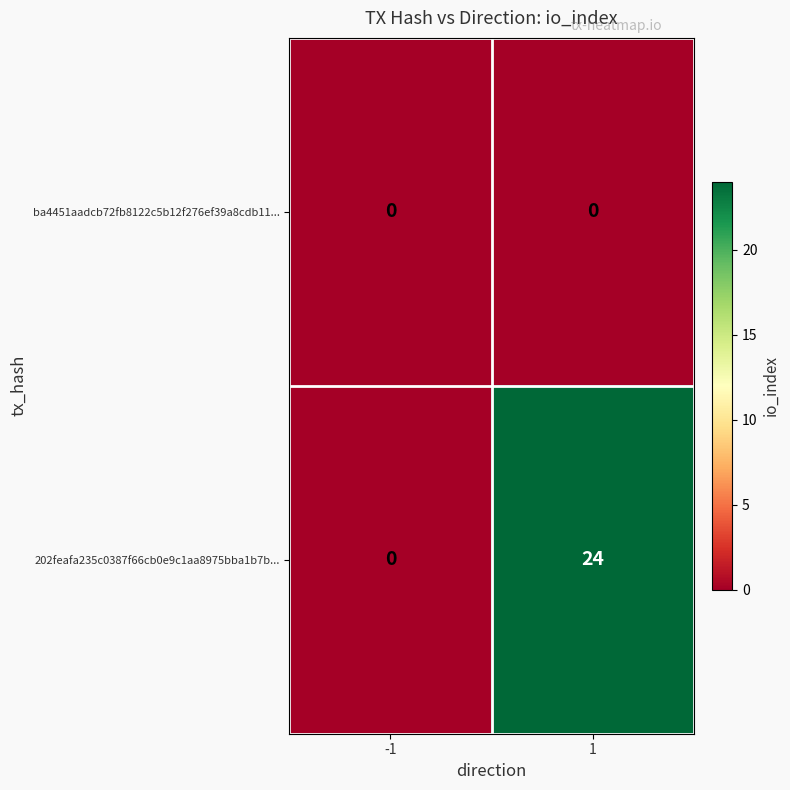

Between -1 and 1, which series saw the biggest shift?

202feafa235c0387f66cb0e9c1aa8975bba1b7b...